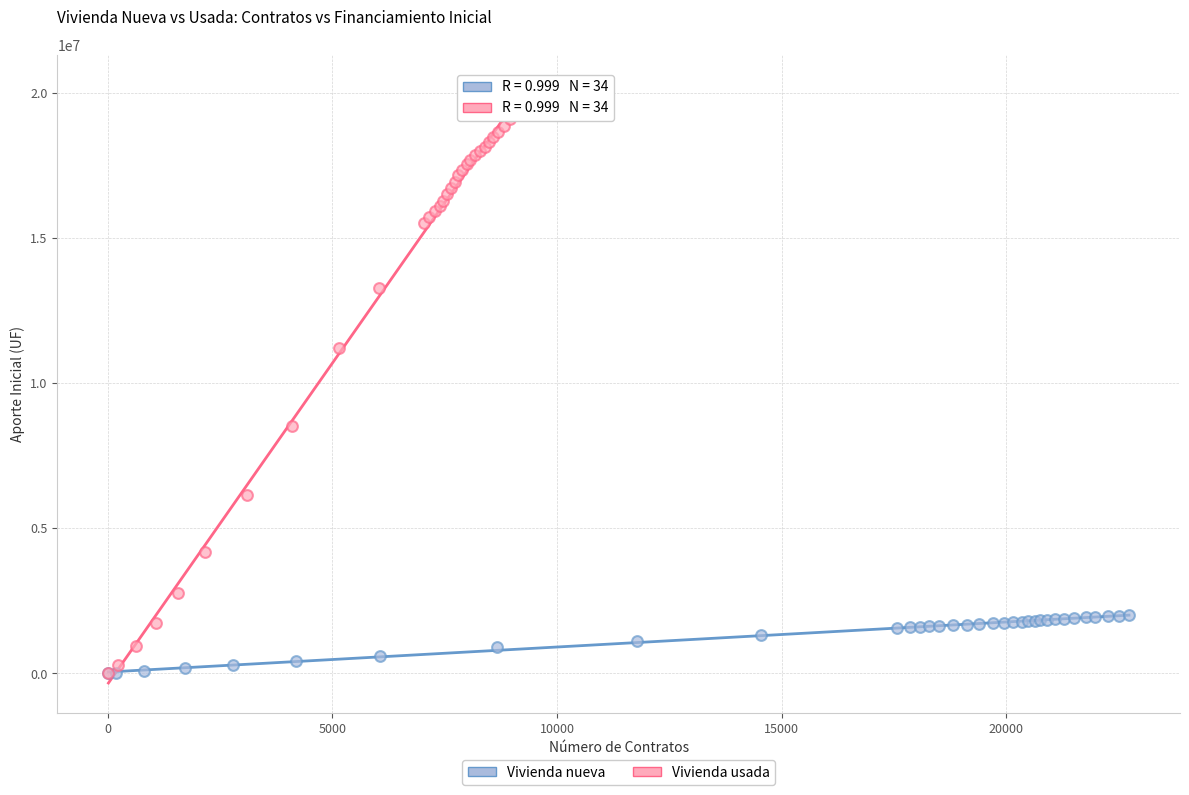

Which series has the widest spread of Y values?

Vivienda usada